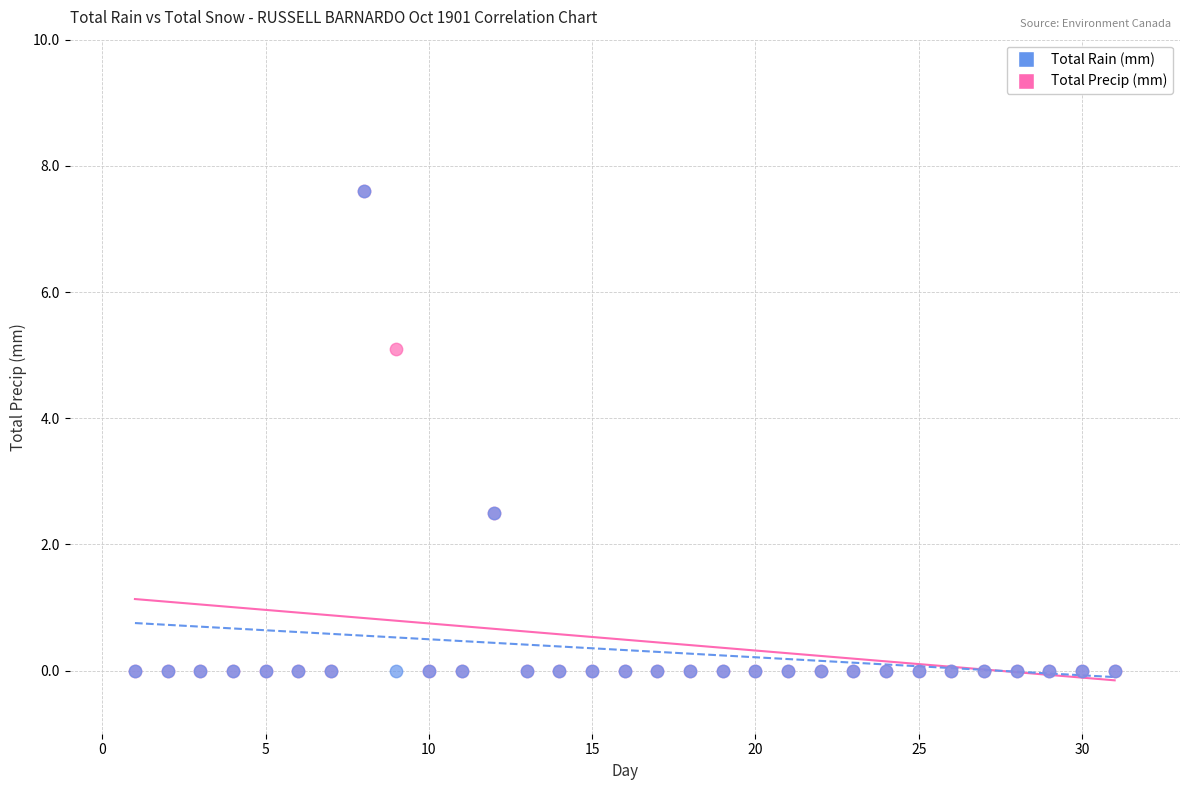

What are all the series names shown in the legend?

Total Rain (mm), Total Precip (mm)